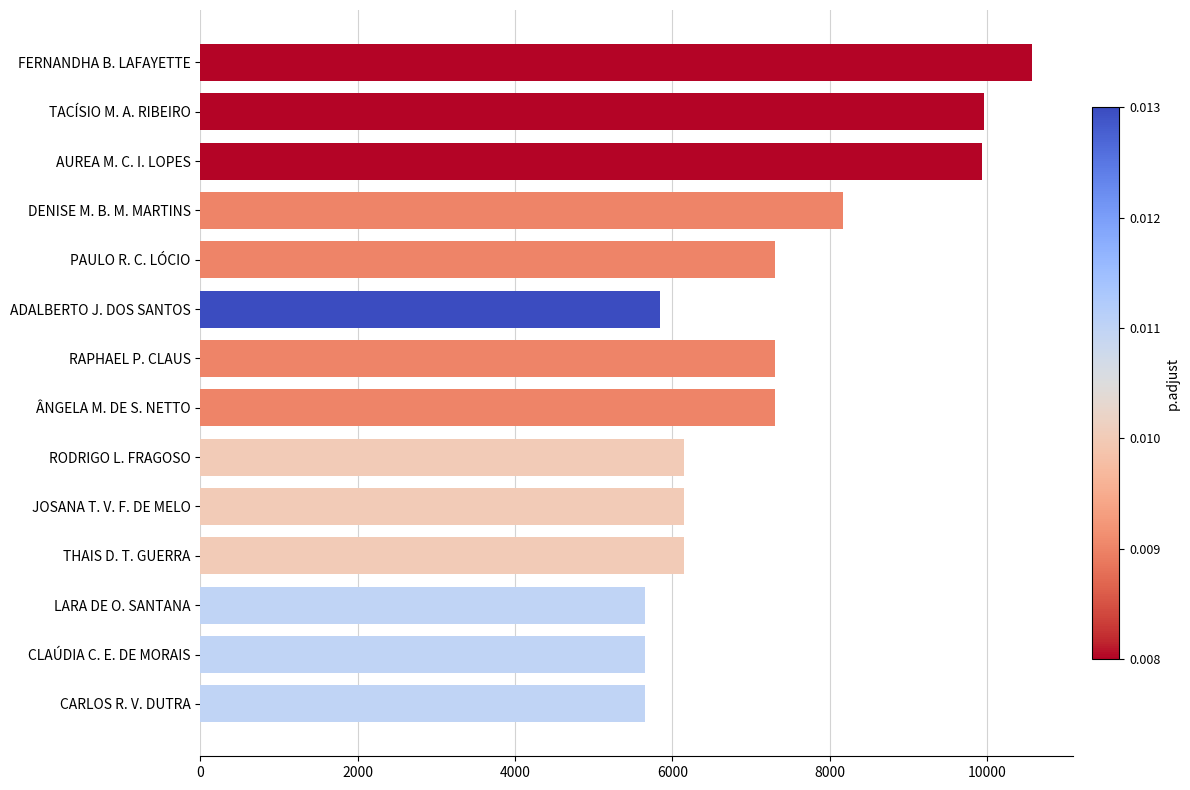

What is the ratio of the value at ADALBERTO J. DOS SANTOS to the value at LARA DE O. SANTANA?

1.0